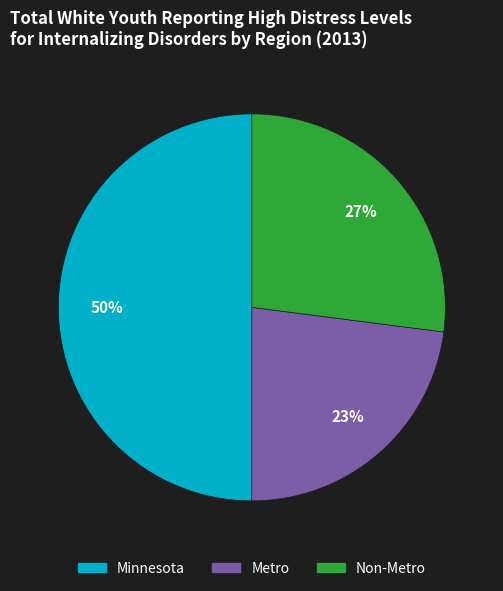

Is Non-Metro the majority of the pie?

No